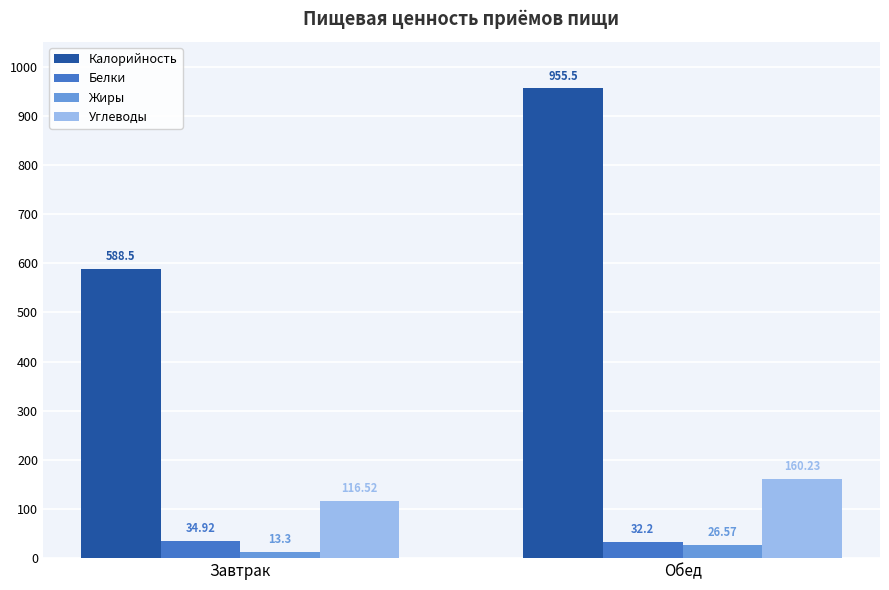

Reading left to right, extract all data points from this chart.

Калорийность: 588.5	955.5
Белки: 34.9	32.2
Жиры: 13.3	26.6
Углеводы: 116.5	160.2